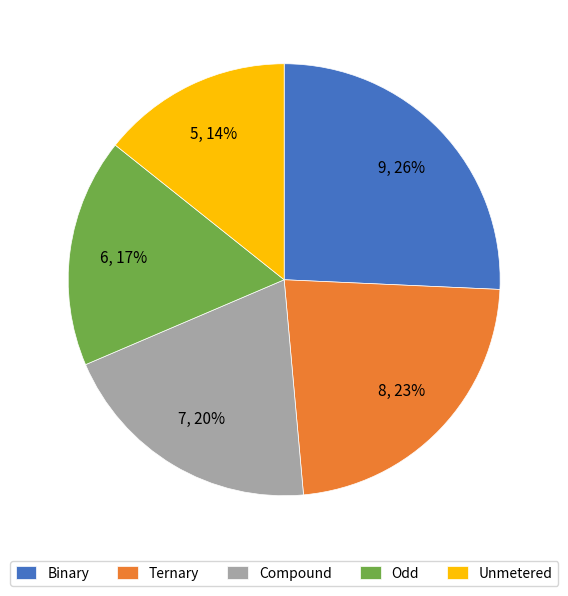

Does any single category account for the majority?

No